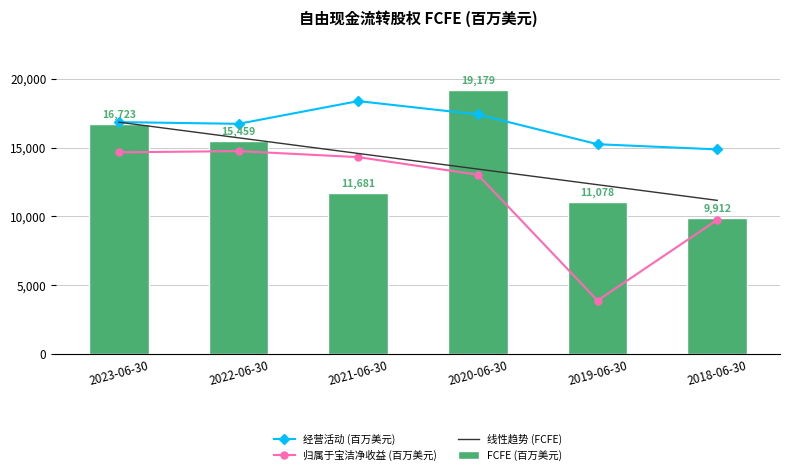

What is the difference between the maximum and minimum values in the 线性趋势 (FCFE) series?

5671.4